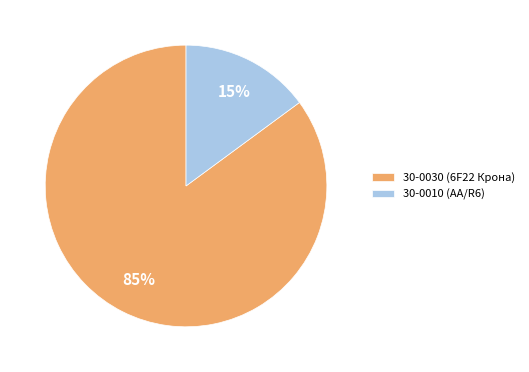

The 30-0010 (АА/R6) slice represents 27% of the pie. True or false?

False